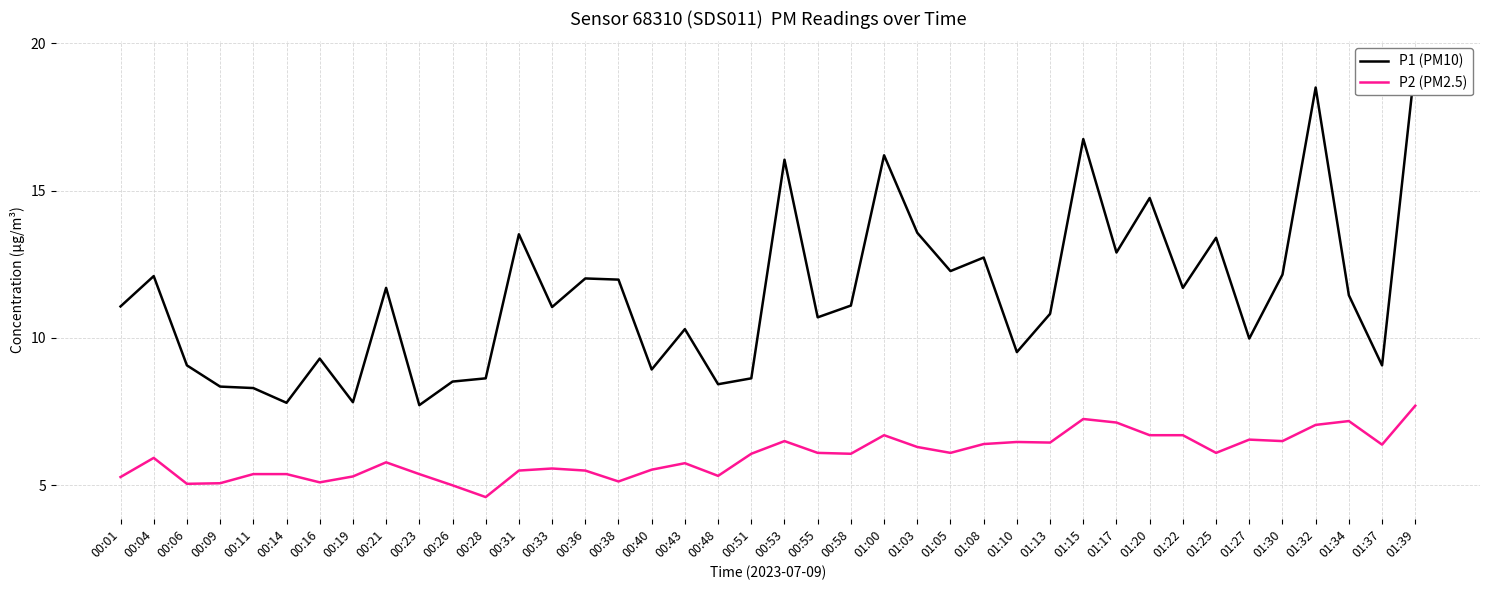

Does the chart have visible grid lines?

Yes